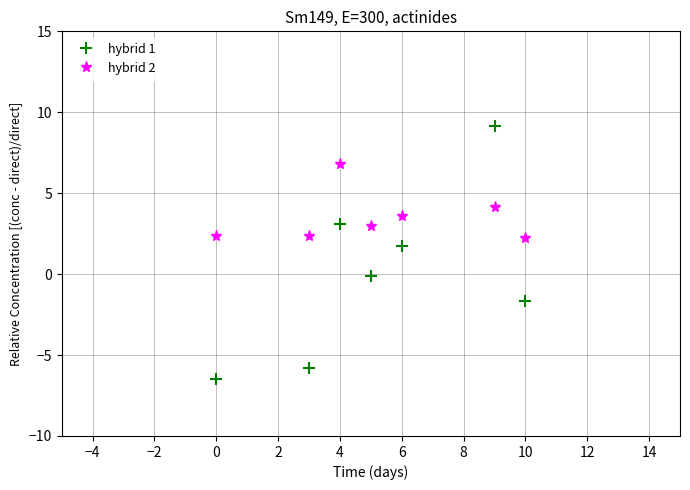

What is the difference between the maximum and second lowest values in the hybrid 2 series?

4.4